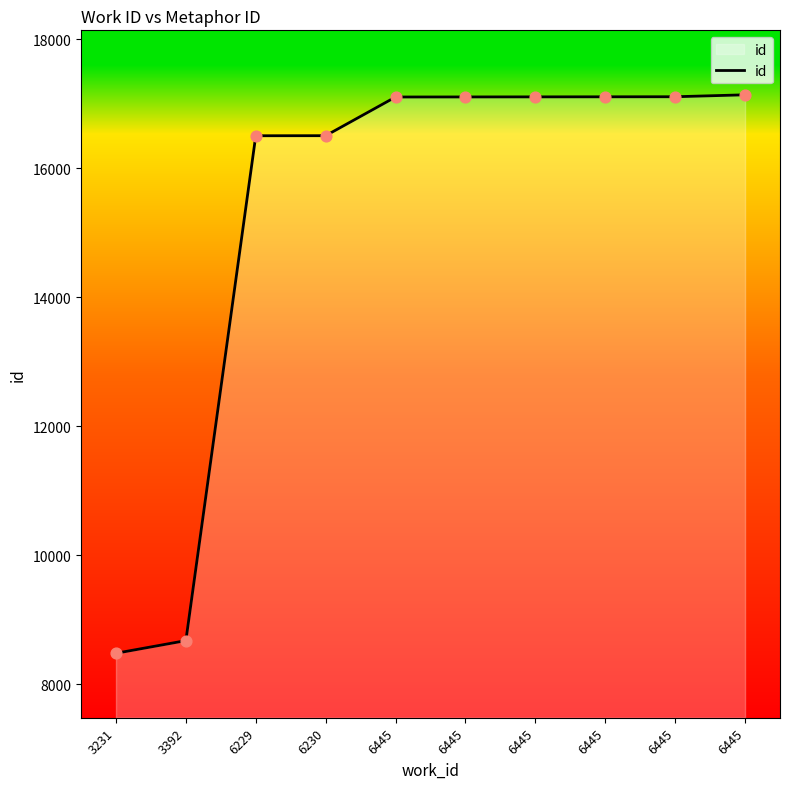

Between 6445 and 6445, which is larger?

6445